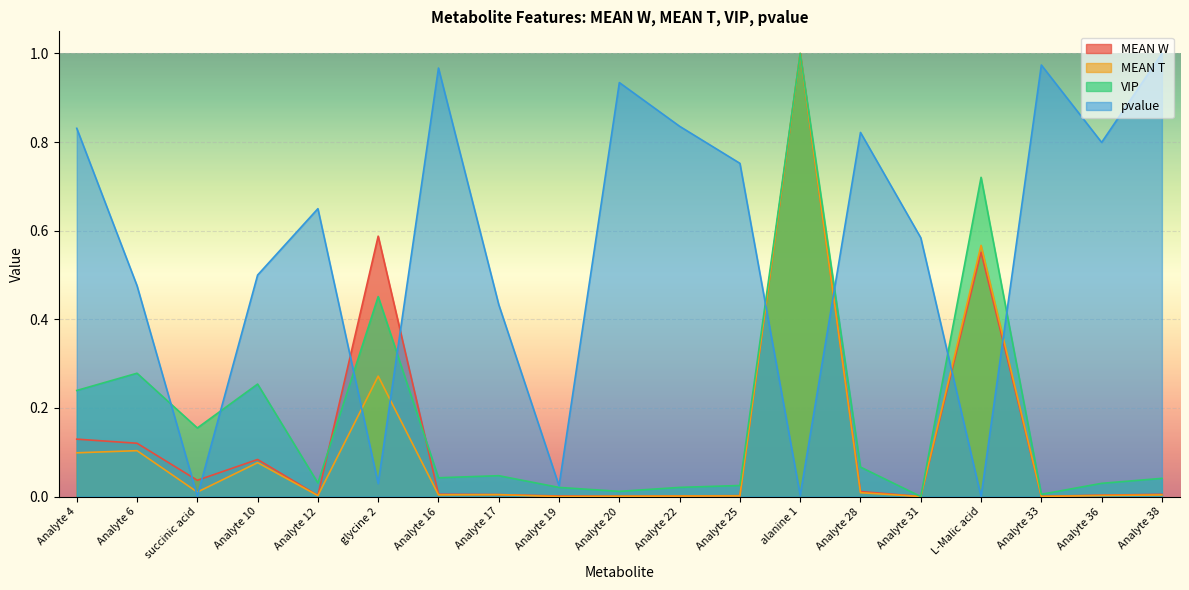

After their last crossing, which series has the higher values: VIP or MEAN W?

VIP